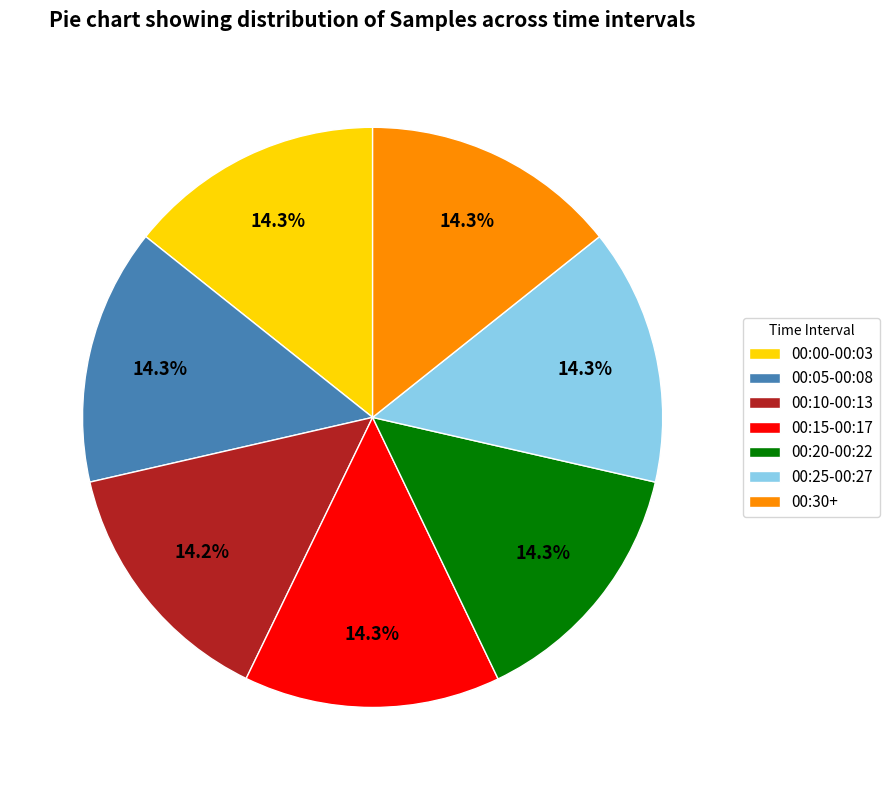

What portion of the pie excludes 00:30+?

85.7%